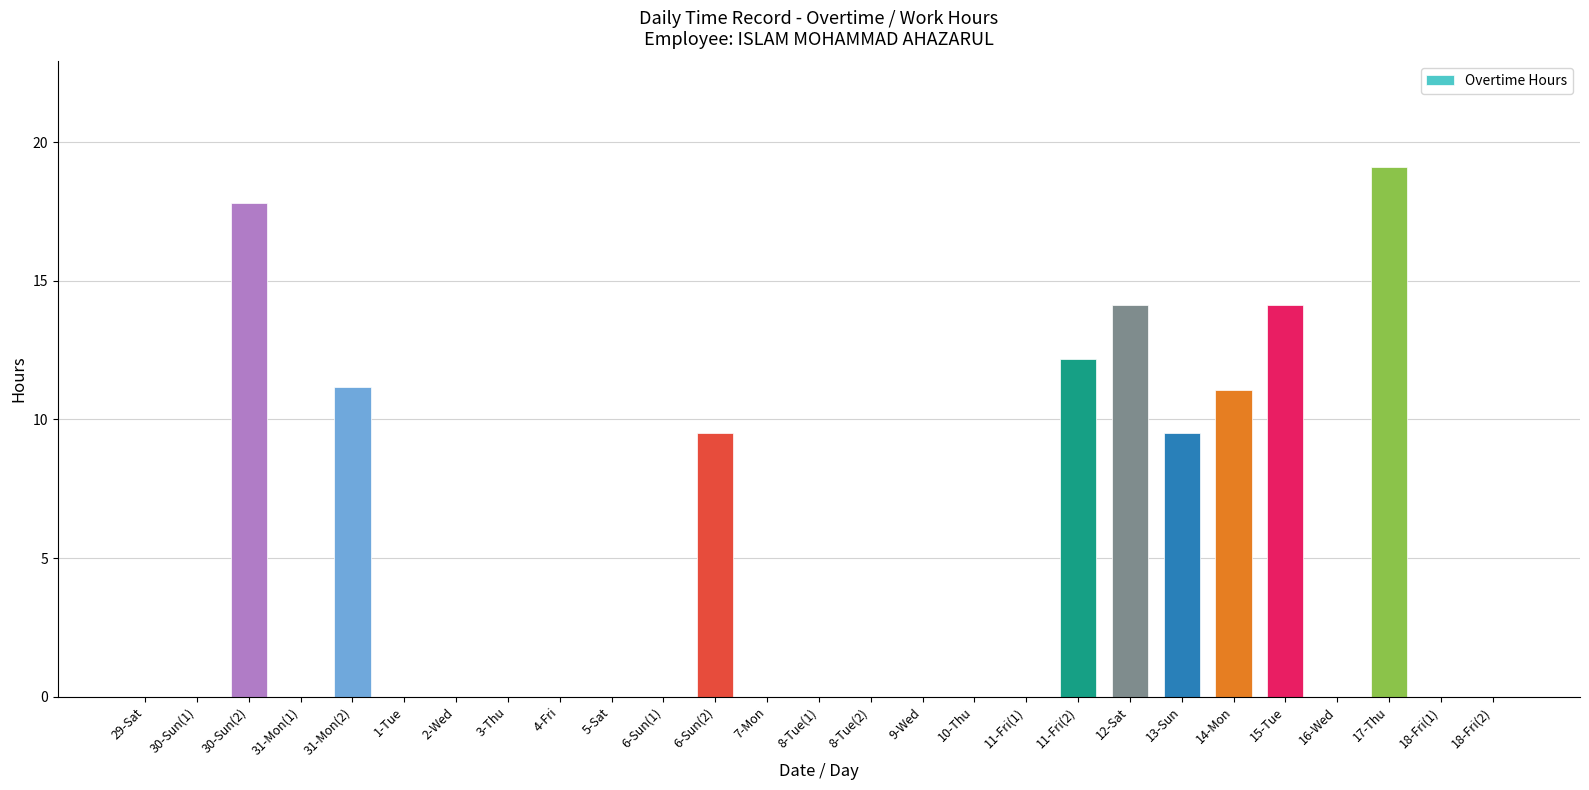

What is the change in value from 8-Tue(2) to 12-Sat?

+14.1